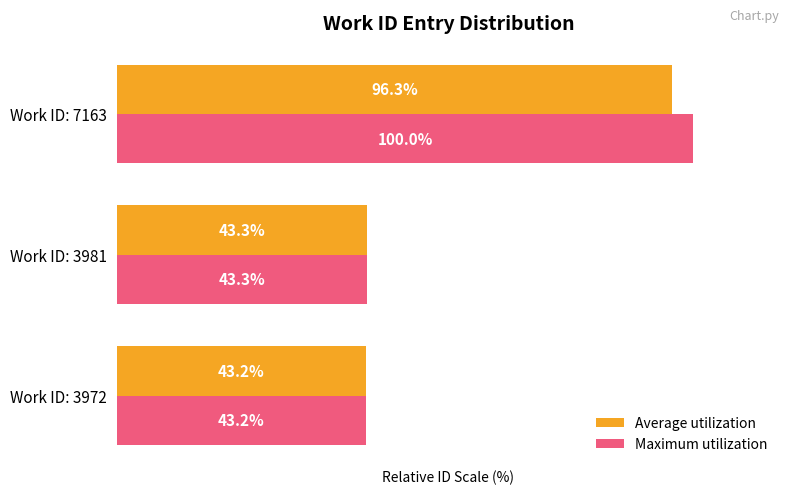

Where is Maximum utilization nearest to the value 71?

Work ID: 3981